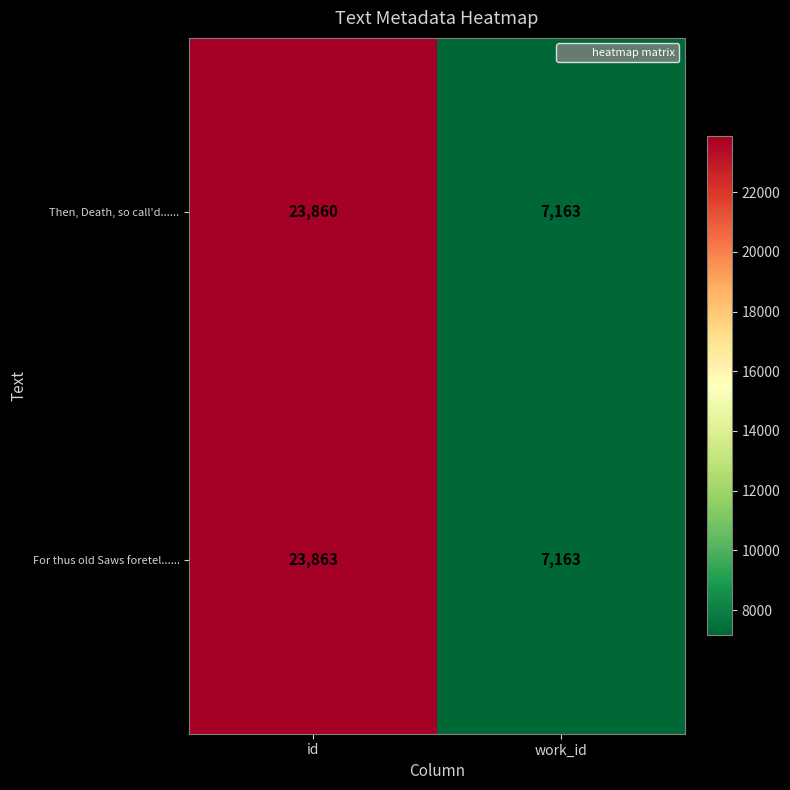

Rank the series by their maximum value, from lowest to highest.

Then, Death, so call'd......, For thus old Saws foretel......